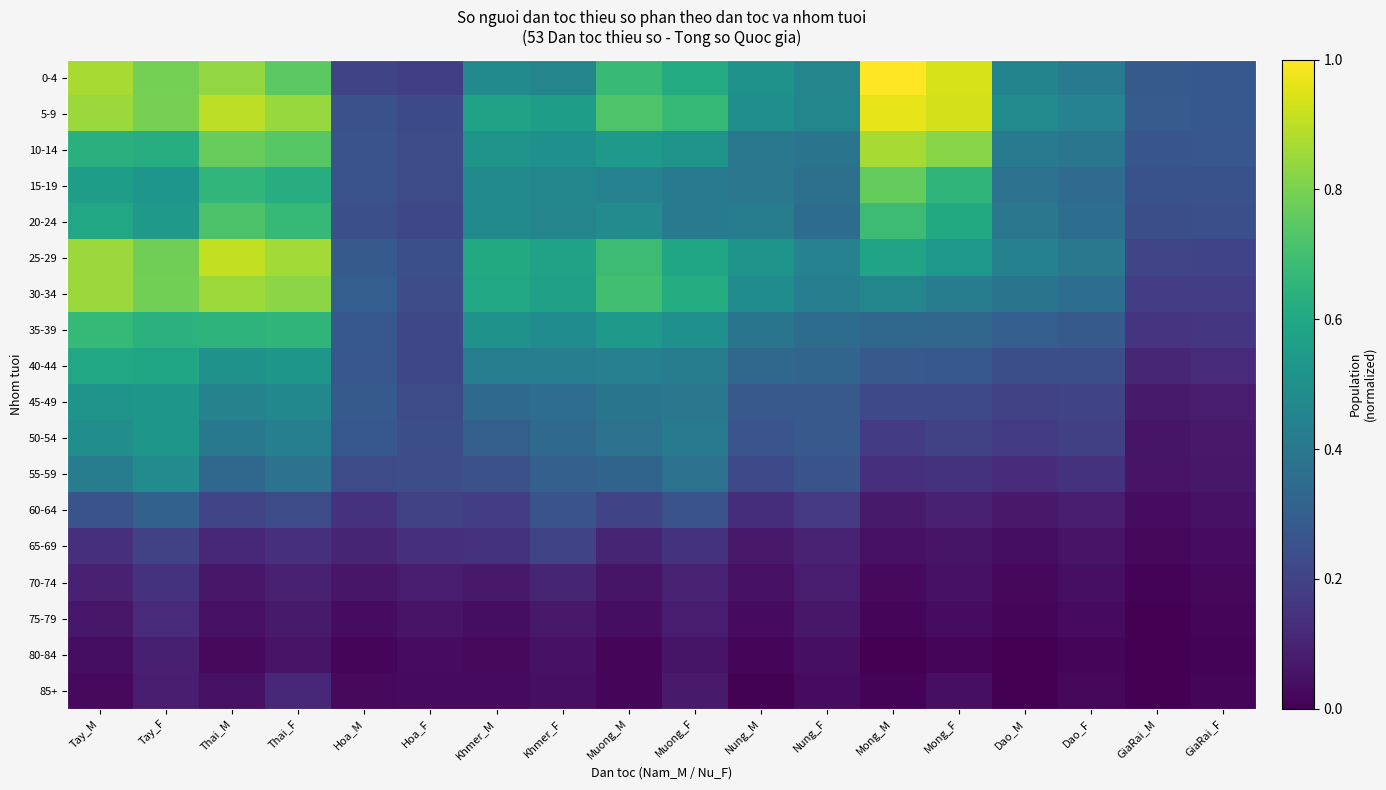

What is the maximum value shown in the chart?

1.0